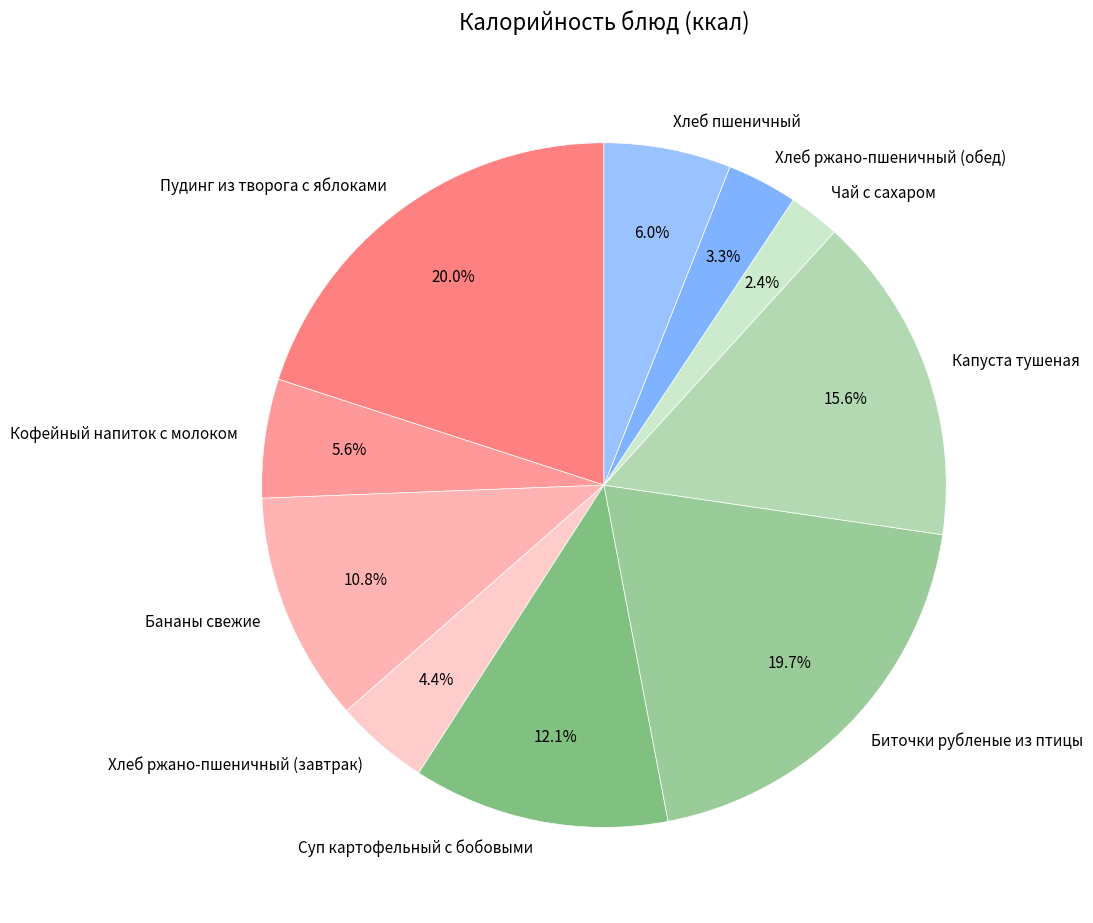

The Суп картофельный с бобовыми slice represents 12% of the pie. True or false?

True